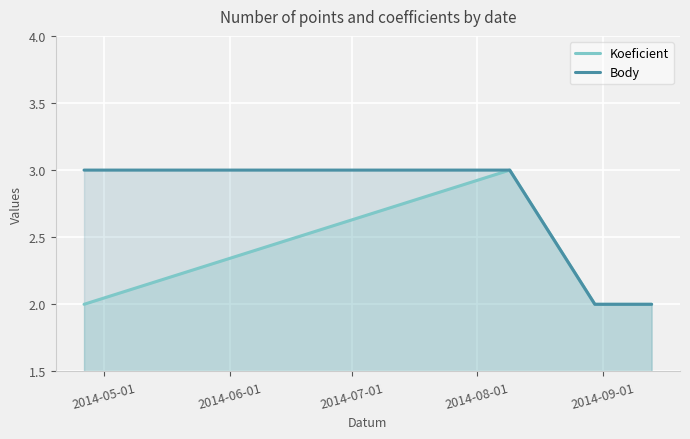

True or false: Body and Koeficient cross at least once.

False